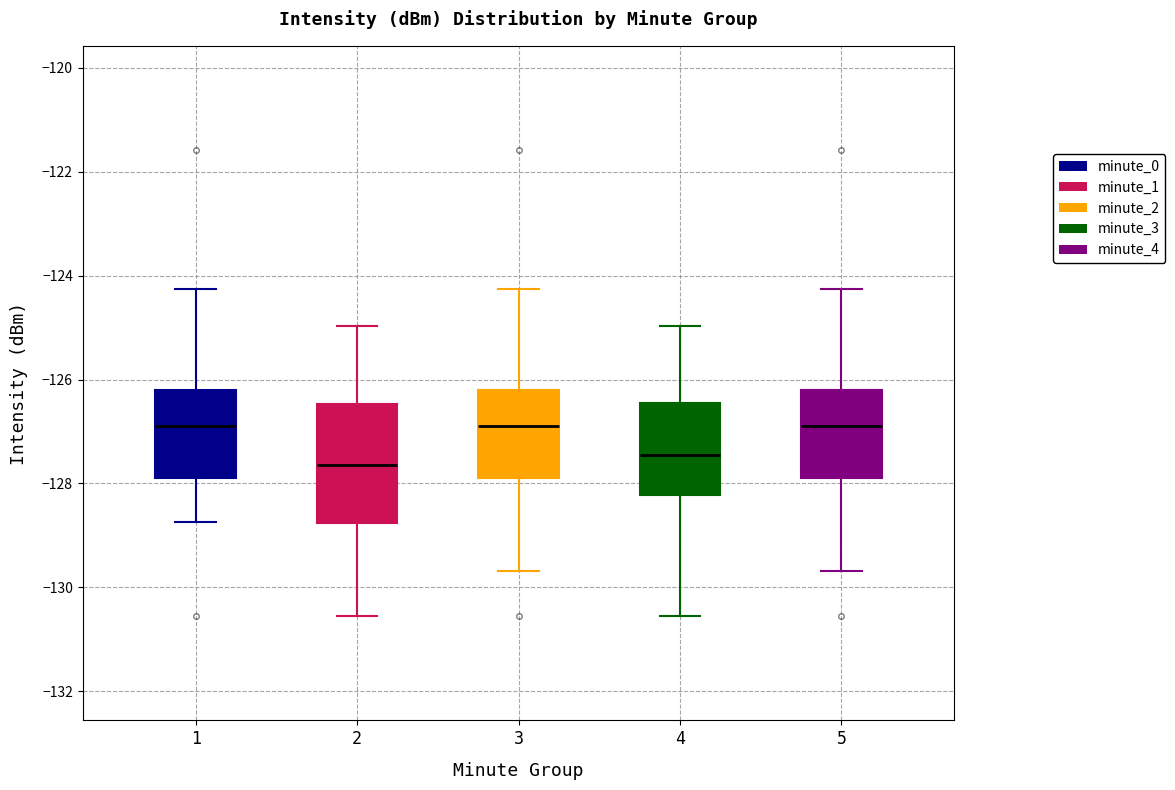

Where is the upper edge of the box at x = 2 on the y-axis? The values are not printed on the chart, so give them approximately, as read against the axis.

-126.4